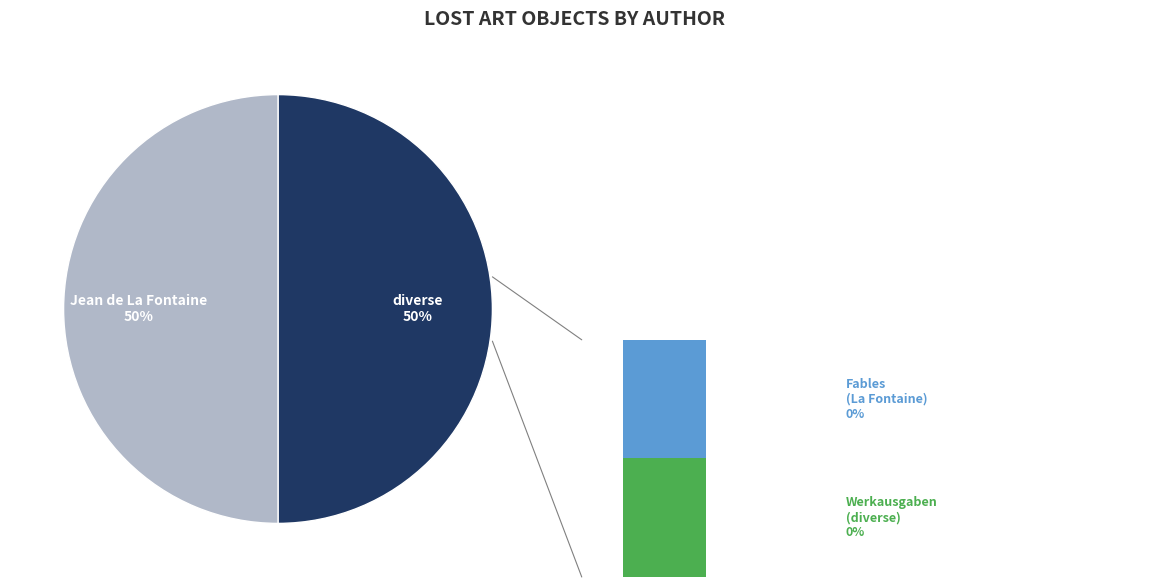

What percentage is the Jean de La Fontaine [Autor:in] slice, to the nearest percent?

50%